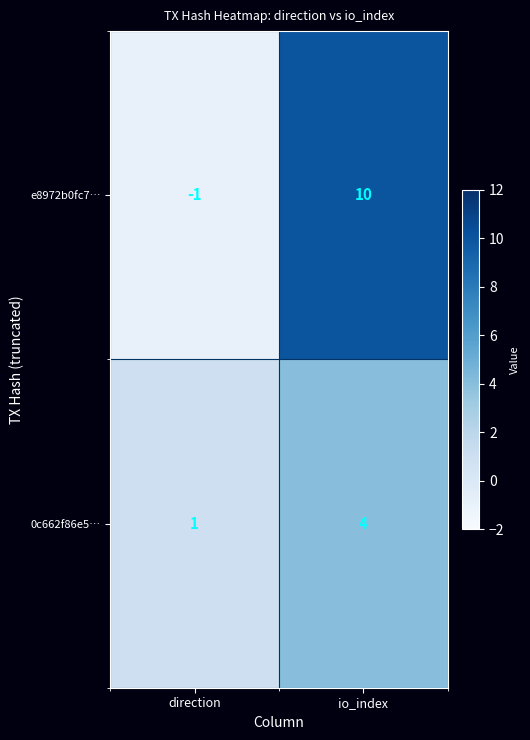

What is the difference between the e8972b0fc7… values at io_index and direction?

11